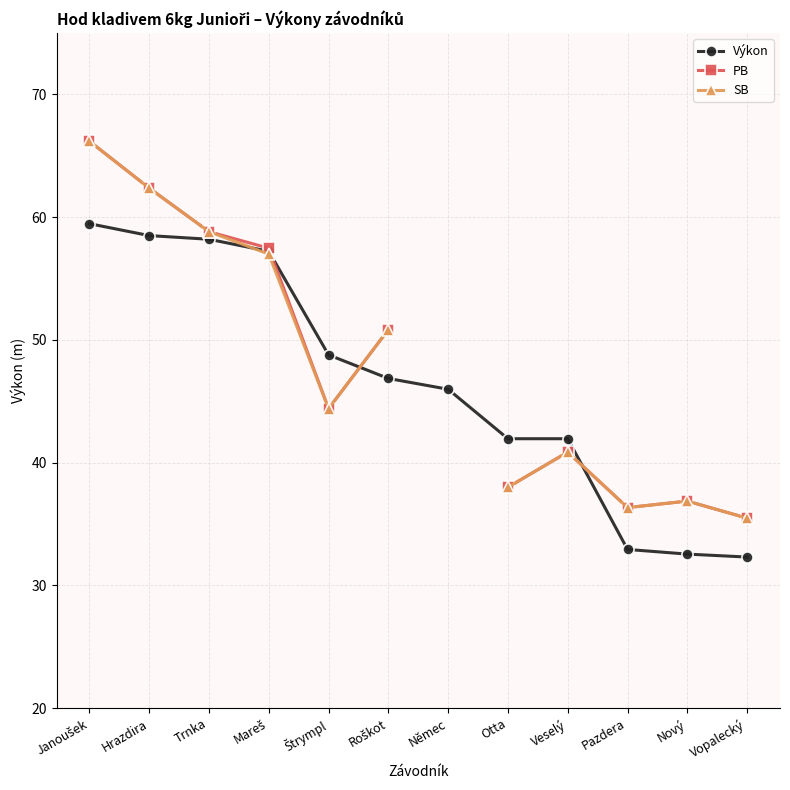

Where do SB and Výkon first cross each other?

Trnka and Mareš